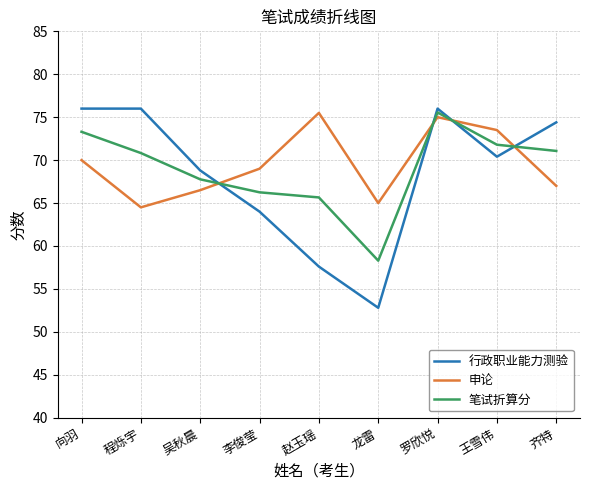

How many series are shown in this chart?

3